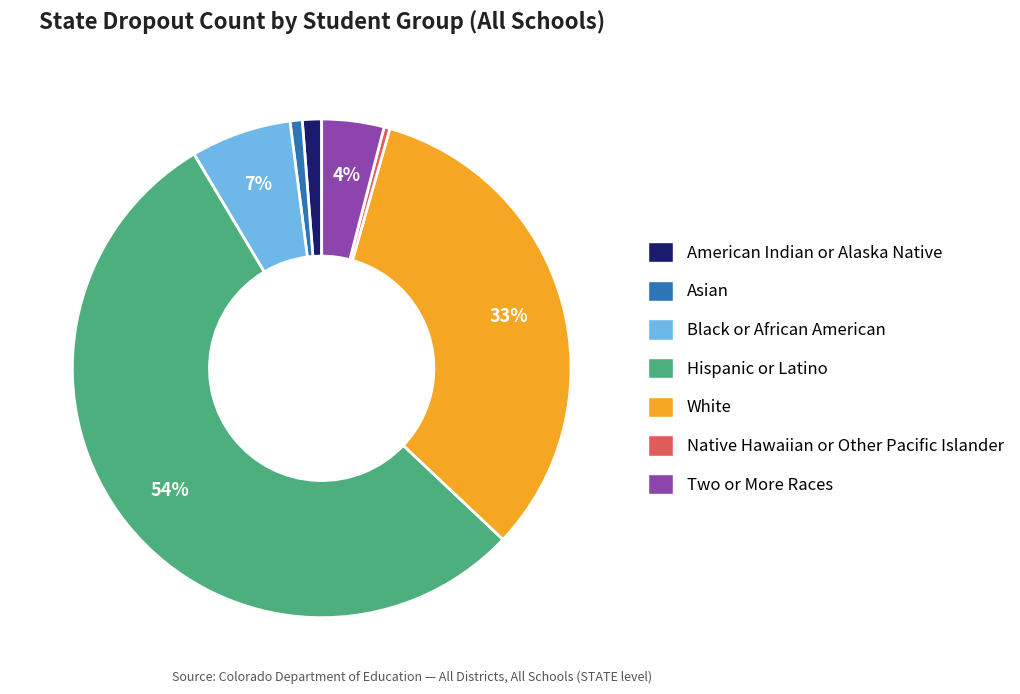

Which has a higher value, Asian or Hispanic or Latino?

Hispanic or Latino